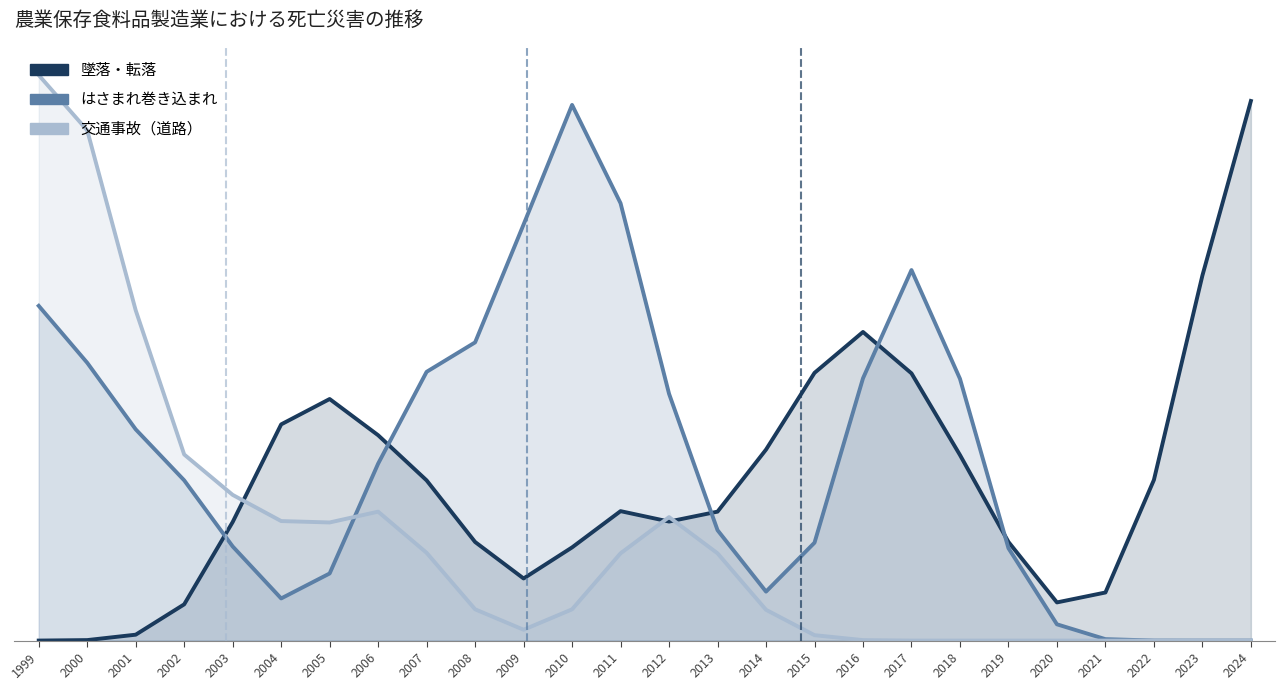

Which series ends up on top after the final intersection of 交通事故（道路） and 墜落・転落?

墜落・転落